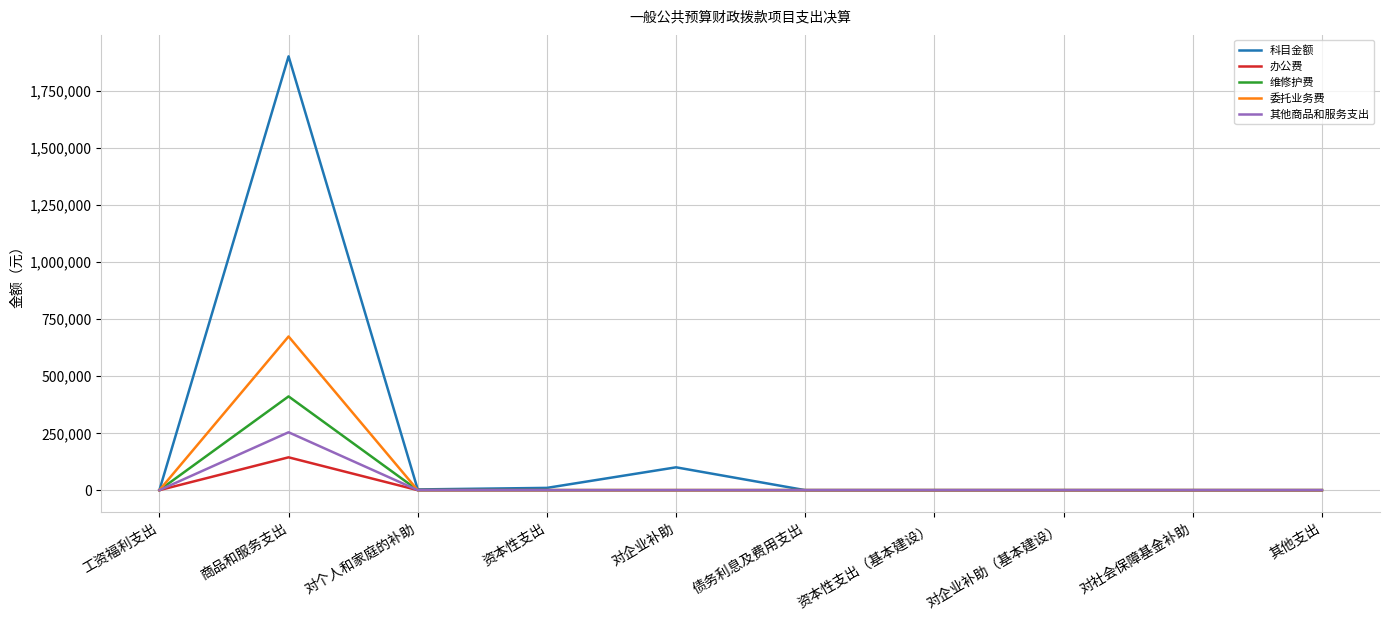

At which category is the sum across all series the highest?

商品和服务支出